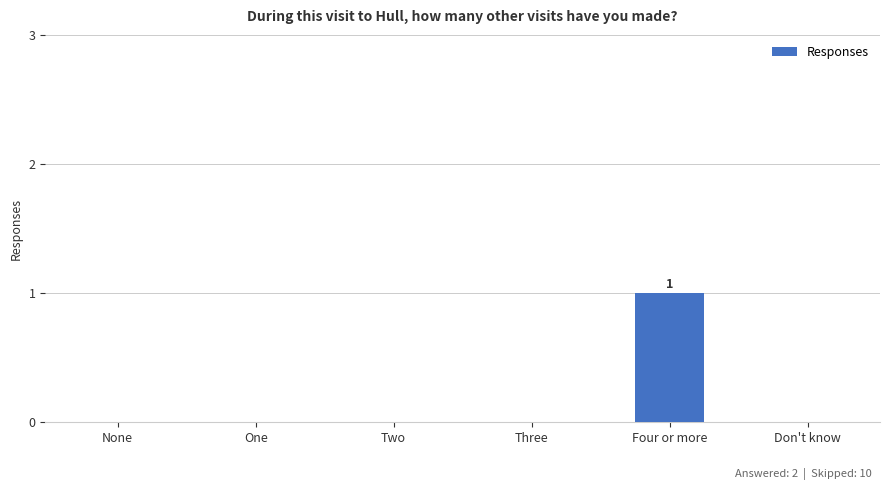

At which category does the chart reach its peak across all series?

Four or more